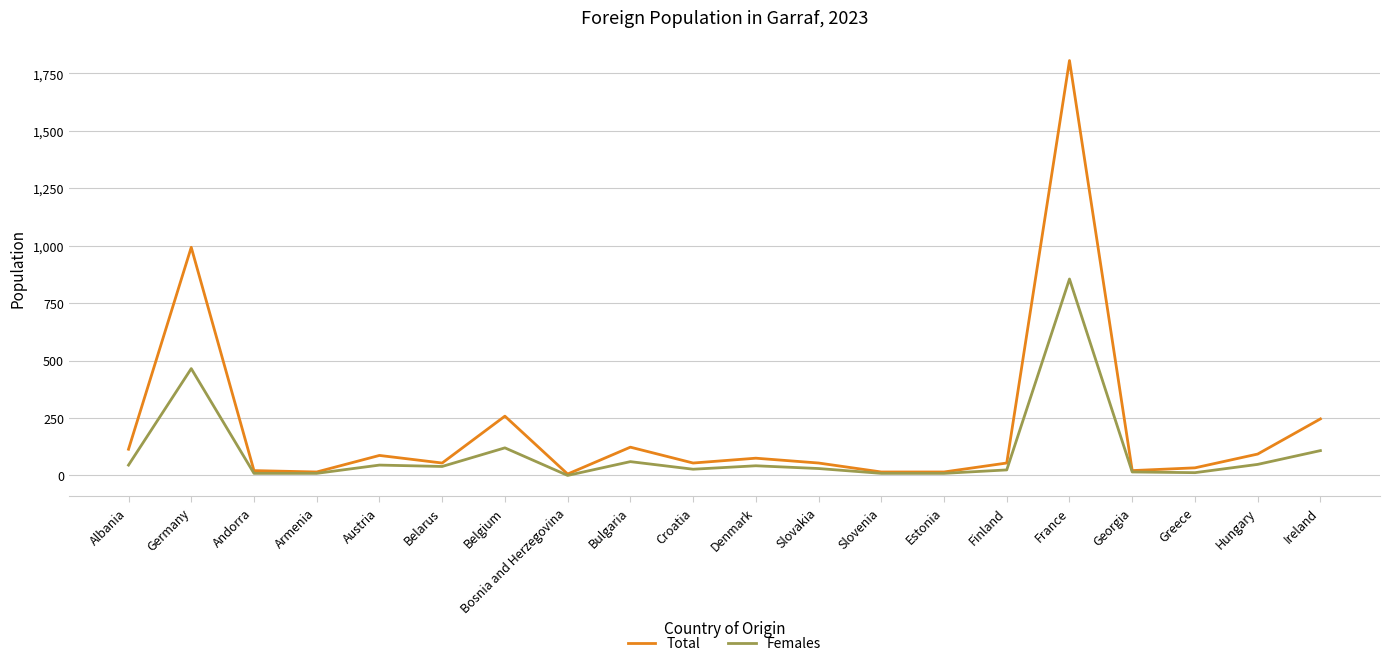

Does the chart have visible grid lines?

Yes